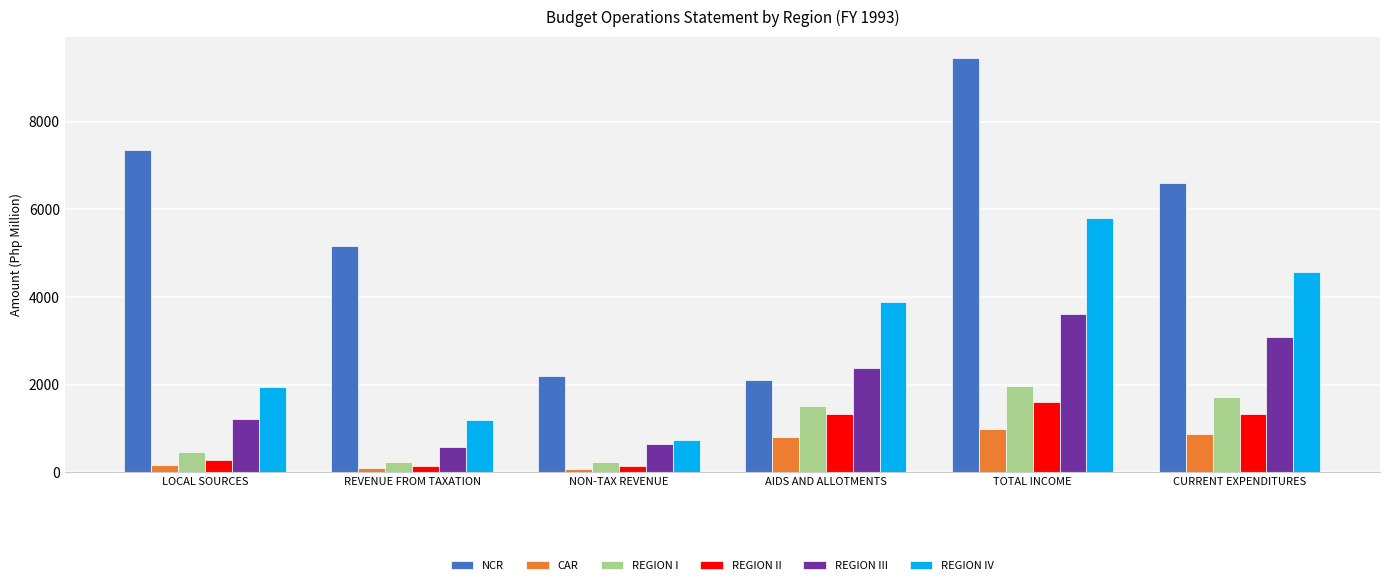

Between LOCAL SOURCES and REVENUE FROM TAXATION, which series saw the biggest shift?

NCR